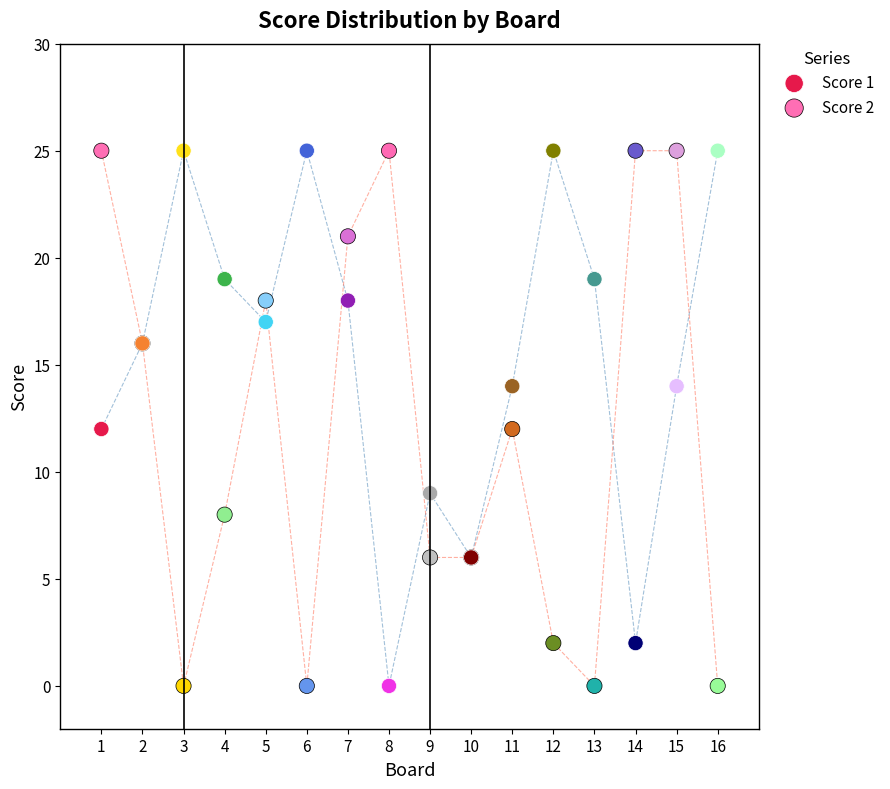

What is the X range (max minus min) for the scatter plot?

15